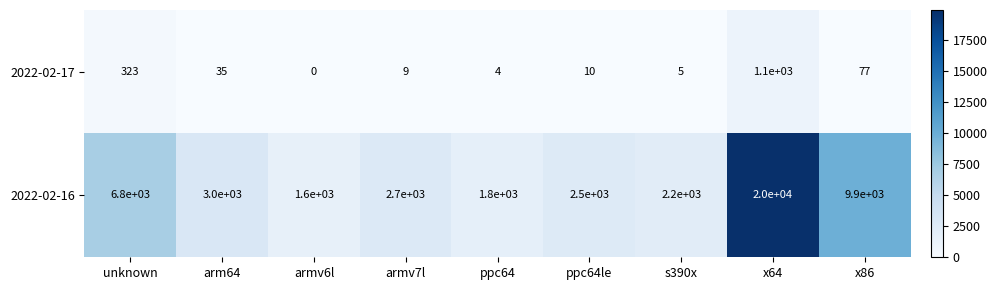

At which label does 2022-02-17 first exceed 10?

unknown